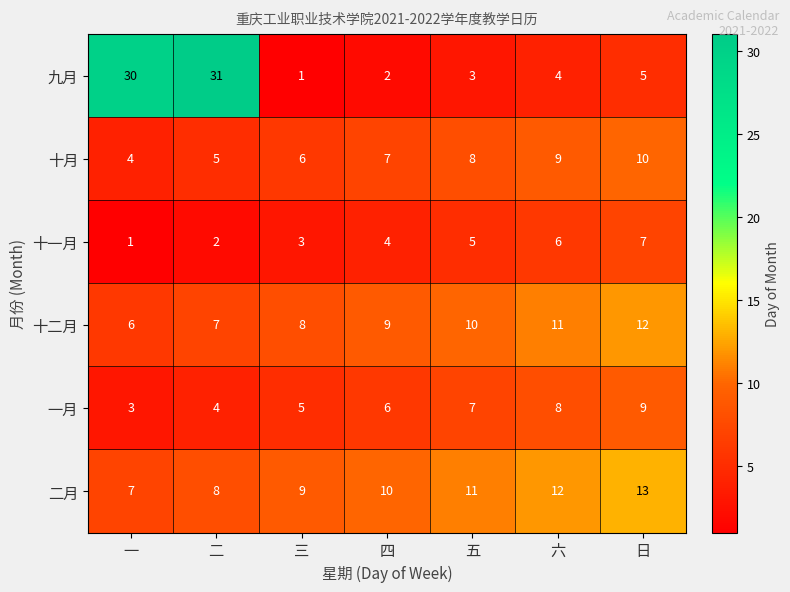

Read the 十二月 value at 三.

8